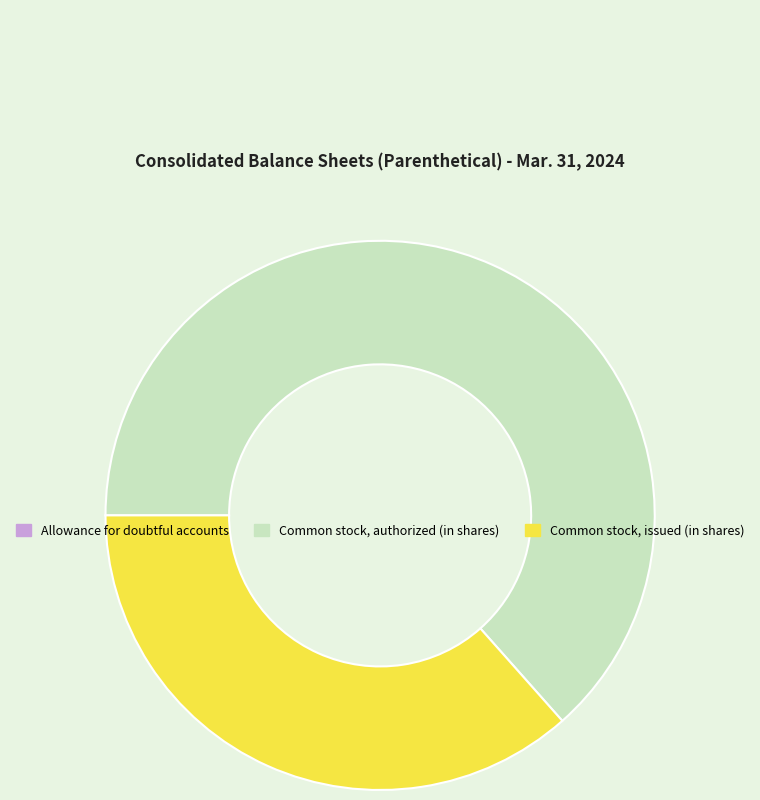

Which category accounts for the majority?

Common stock, authorized (in shares)